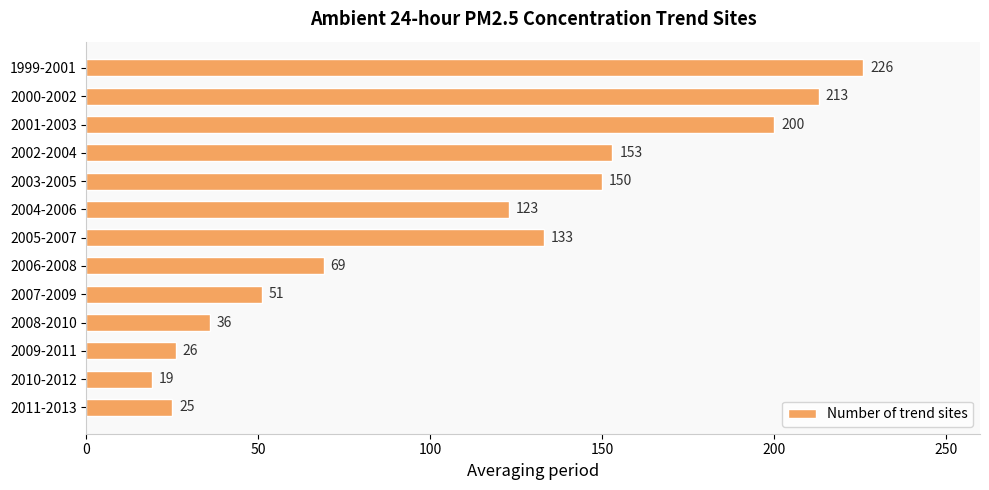

How many distinct data groups are displayed?

1